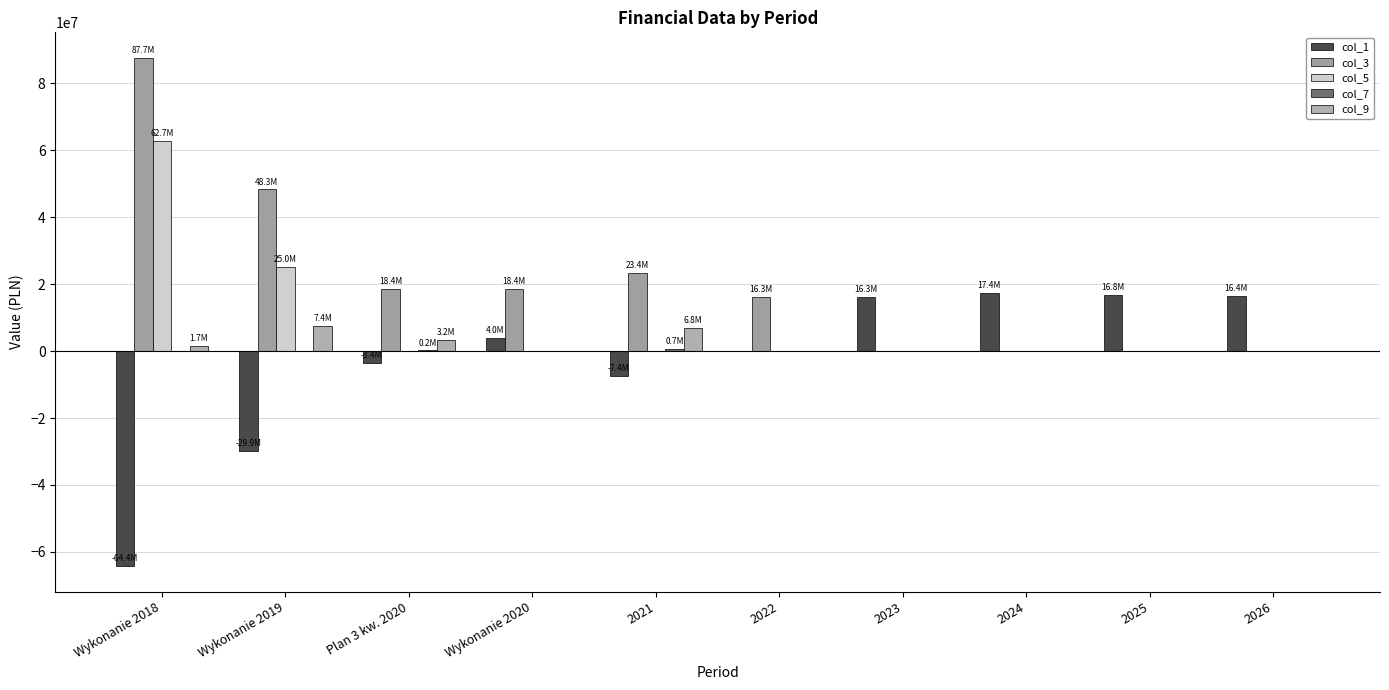

What position from the right is 2021?

6